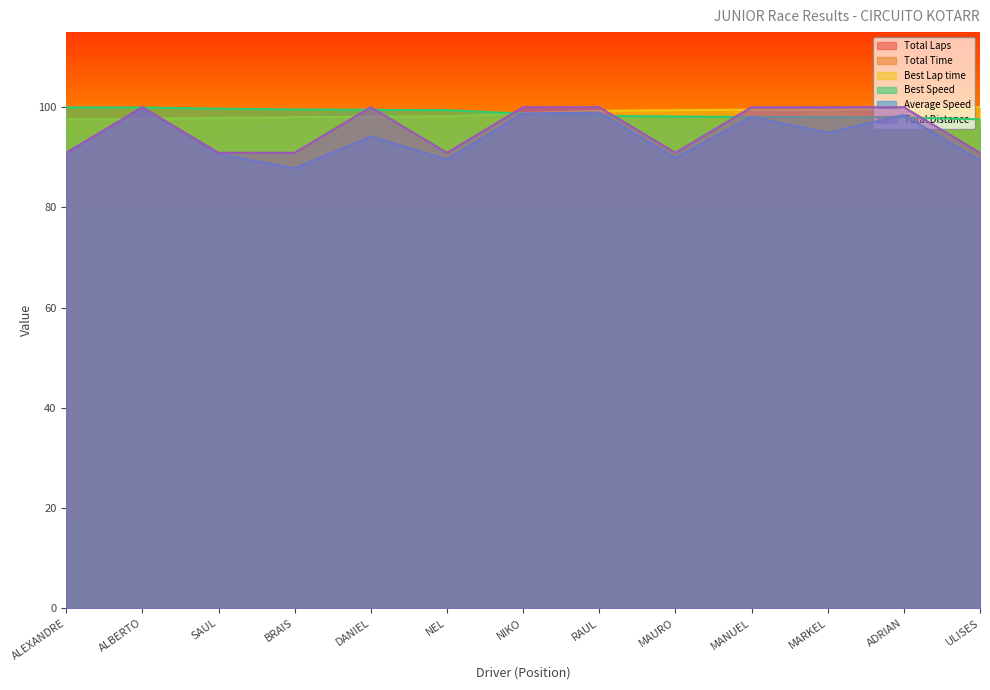

At BRAIS, list the series in order from largest to smallest.

Best Speed, Best Lap time, Total Time, Total Laps, Total Distance, Average Speed